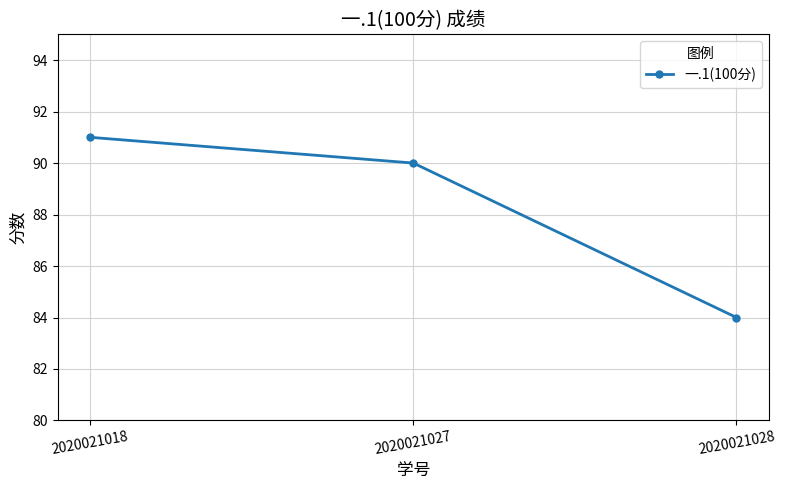

Reading right to left, transcribe all the data shown in this chart.

2020021028=84	2020021027=90	2020021018=91